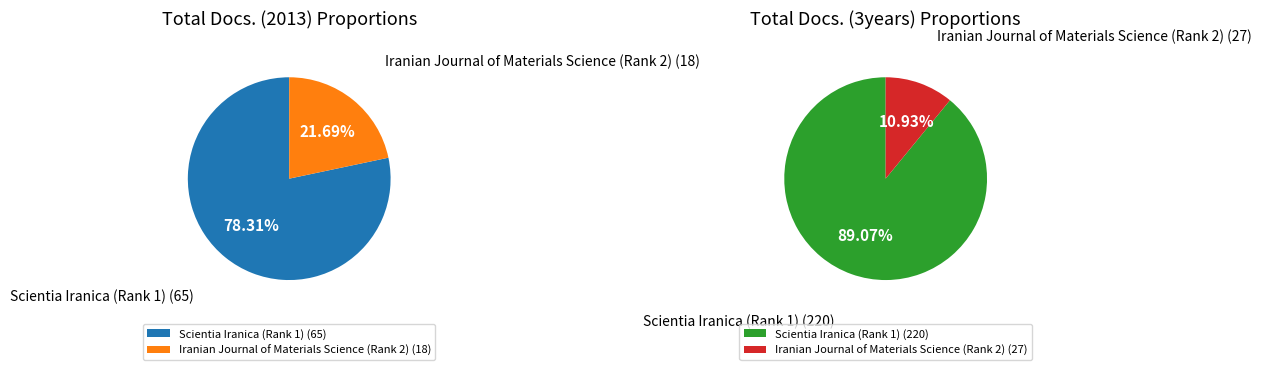

Between Scientia Iranica (Rank 1) and Iranian Journal of Materials Science (Rank 2), which series saw the biggest shift?

Total Docs. (3years)